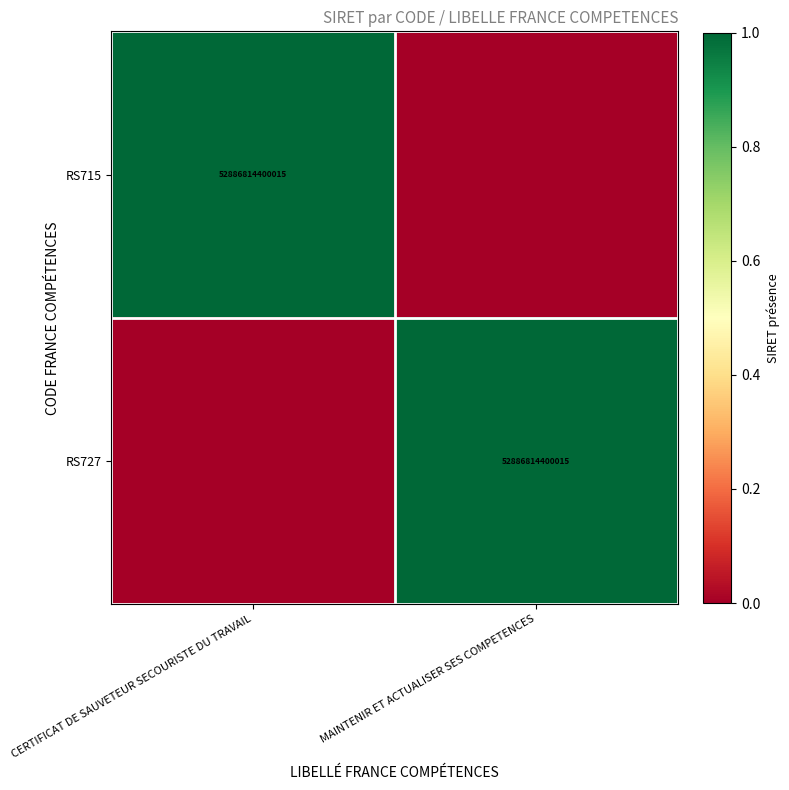

At how many categories does at least one series exceed 0?

2